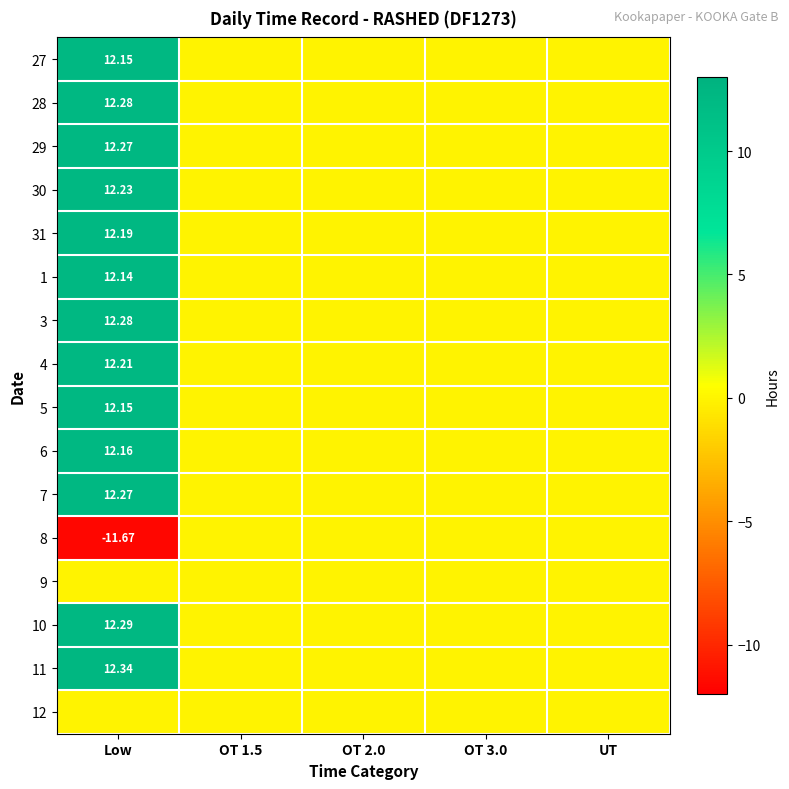

Between Low and OT 1.5, which is larger?

Low